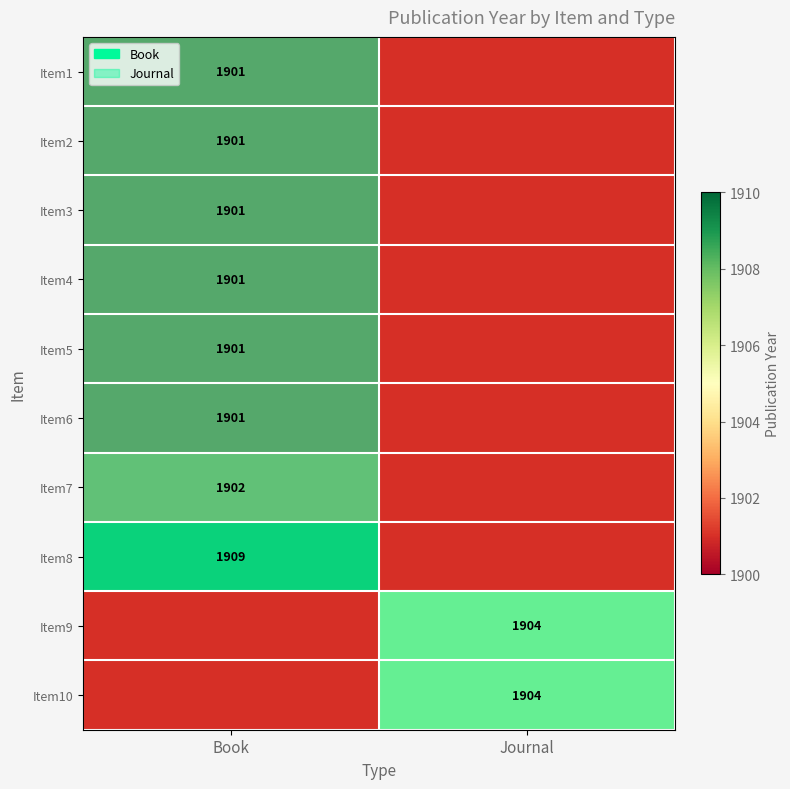

The value of Item6 at Book is 1901. True or false?

True